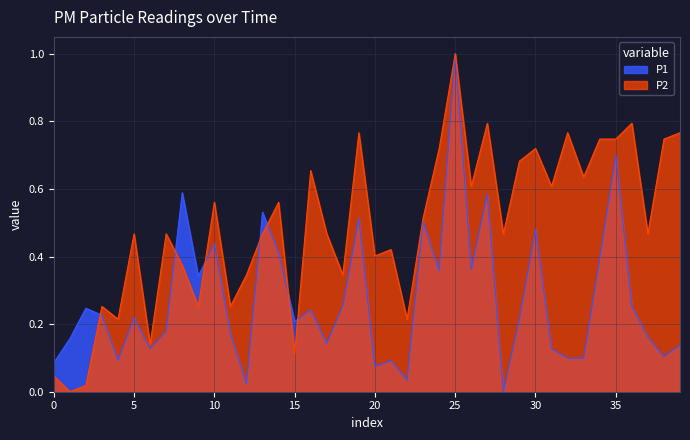

What is the maximum value for P2?

1.0